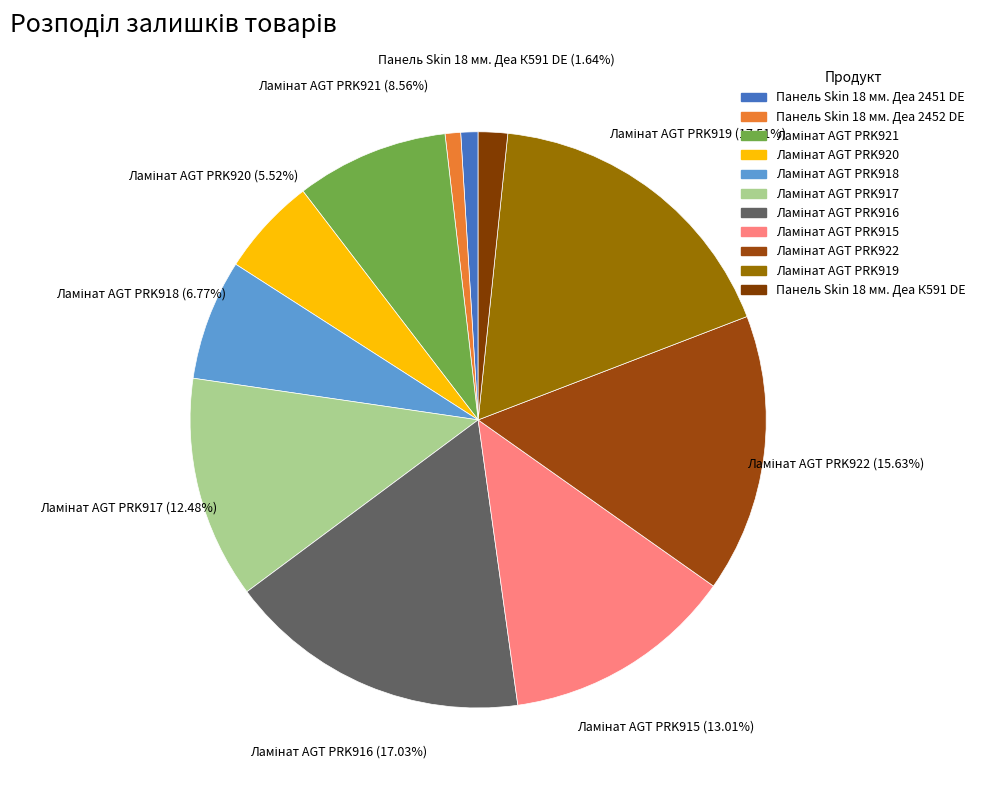

The Ламінат AGT PRK921 slice represents 9% of the pie. True or false?

True